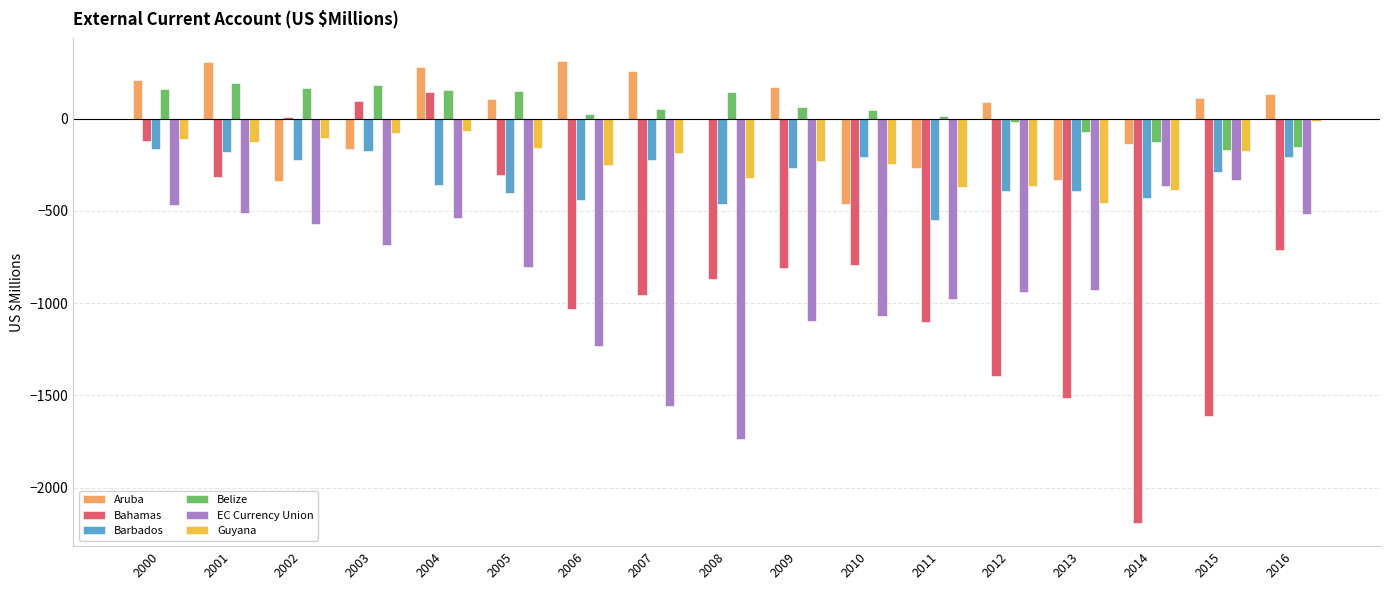

Is the value of EC Currency Union at 2004 greater than the value of Guyana at 2012?

No